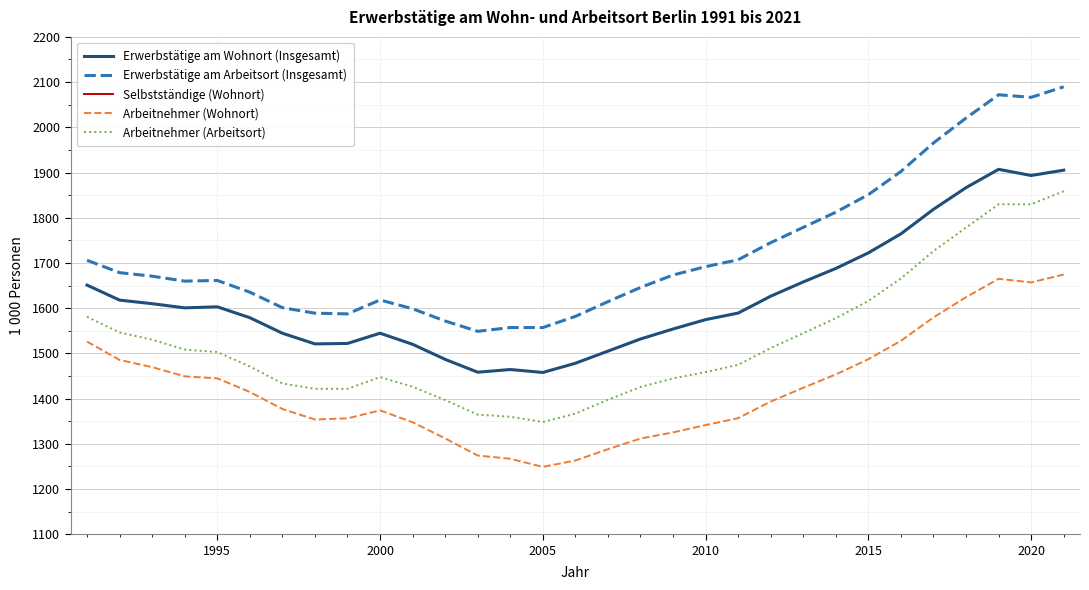

True or false: Erwerbstätige am Wohnort (Insgesamt) and Arbeitnehmer (Arbeitsort) intersect in this chart.

False